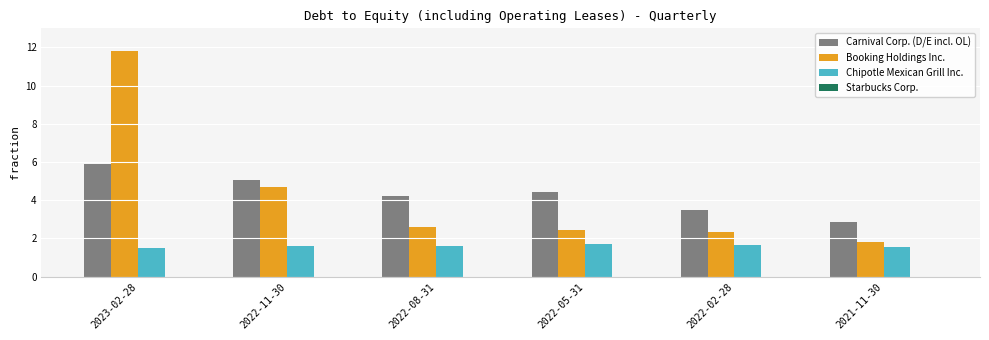

True or false: Chipotle Mexican Grill Inc. has a value of 1.7 at 2022-02-28.

True